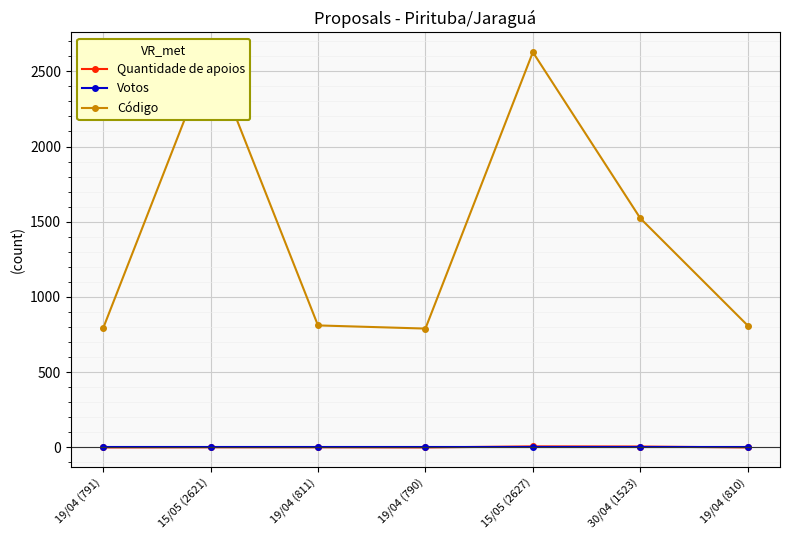

Which series has the widest spread of values?

Código